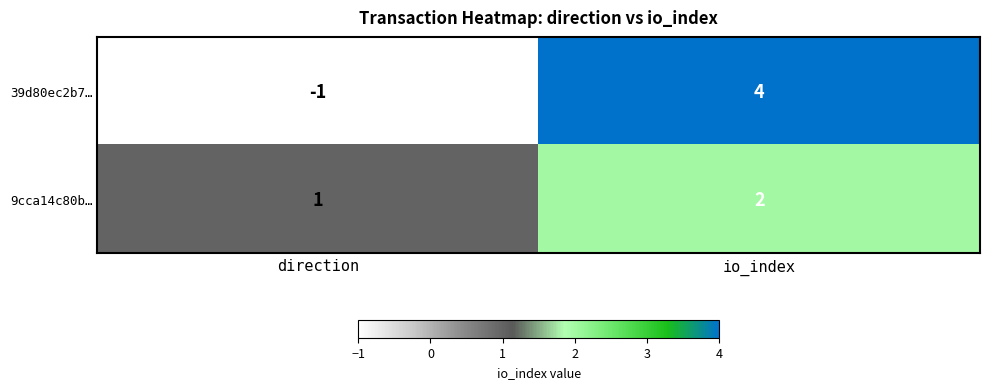

What is the sum of all 9cca14c80b… values?

3